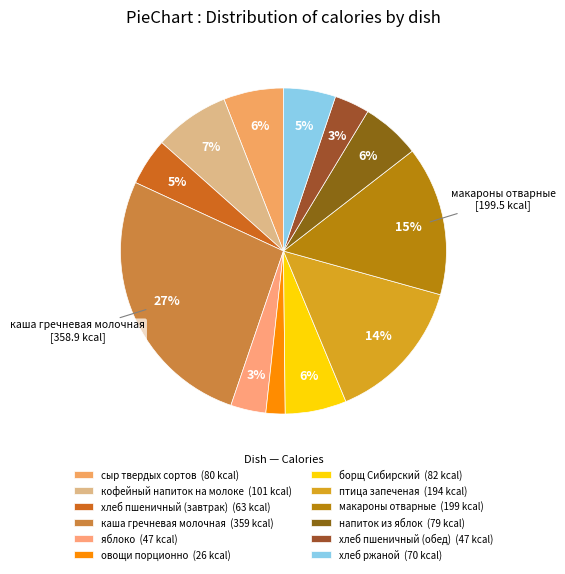

Which slice is the smallest?

овощи порционно